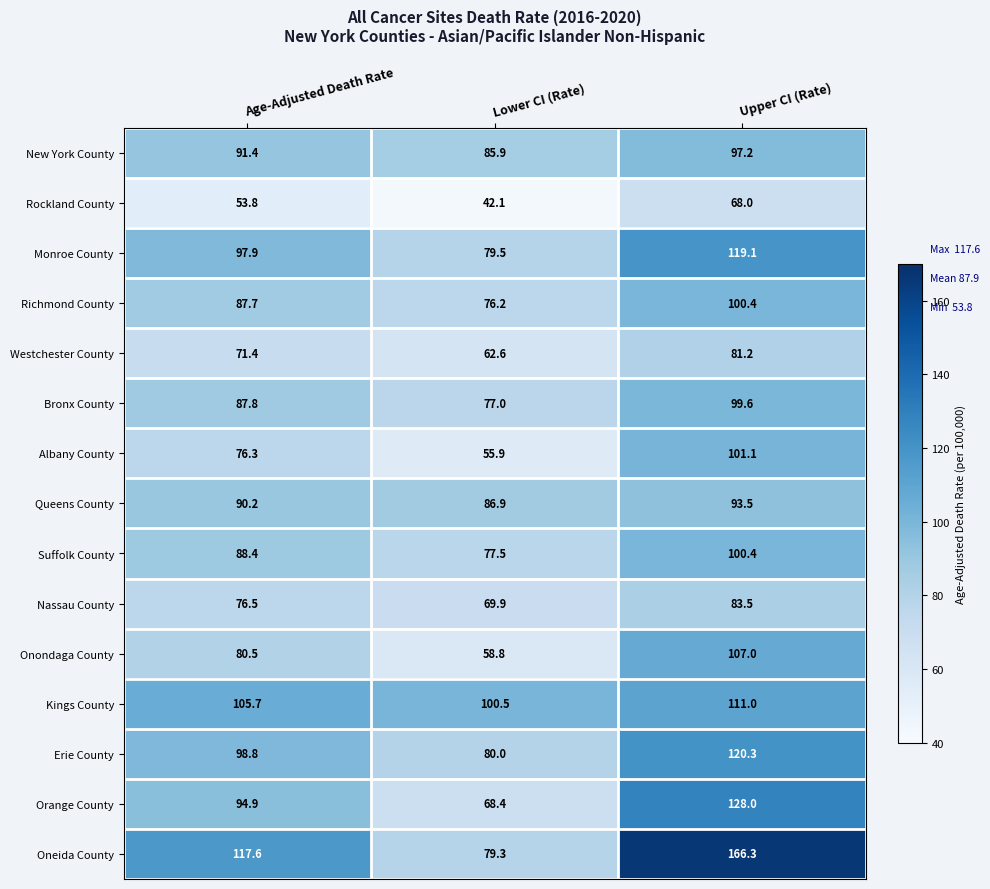

What is the average value of the Onondaga County series?

82.1